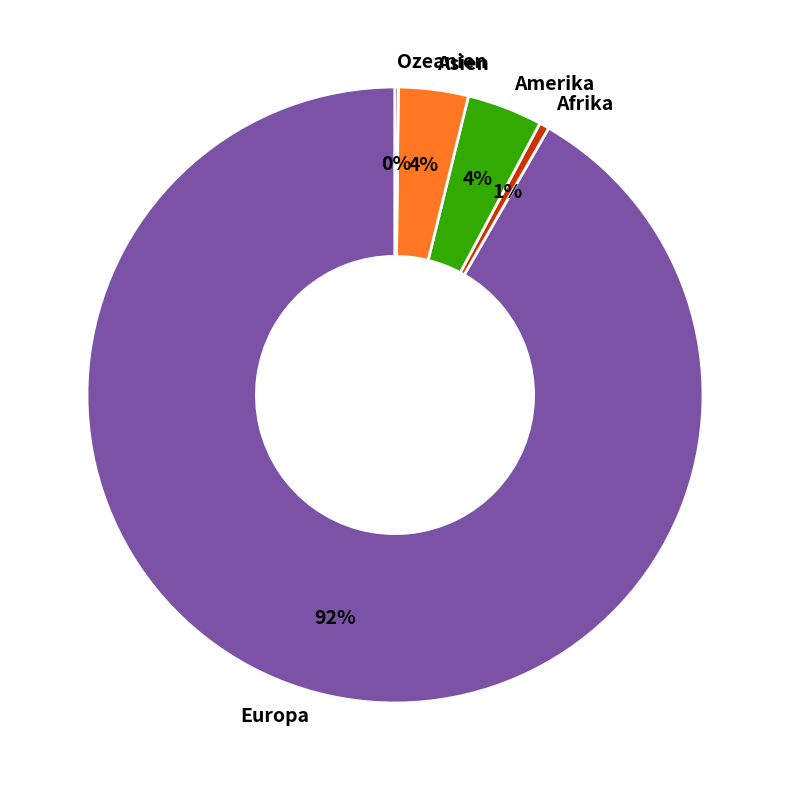

Which category accounts for the majority?

Europa